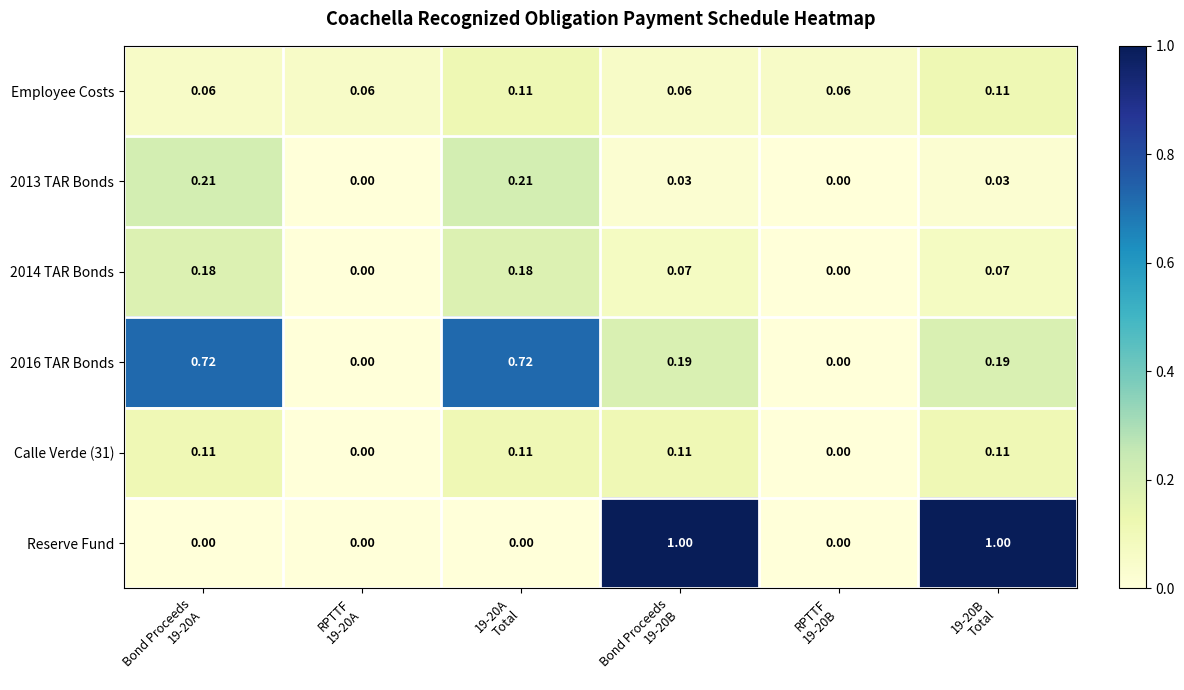

Which series has the largest total across all categories?

Reserve Fund